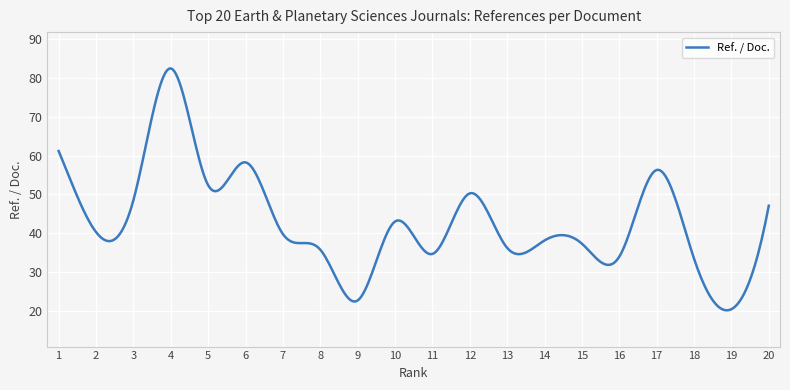

What is the difference between the maximum and minimum values?

62.2